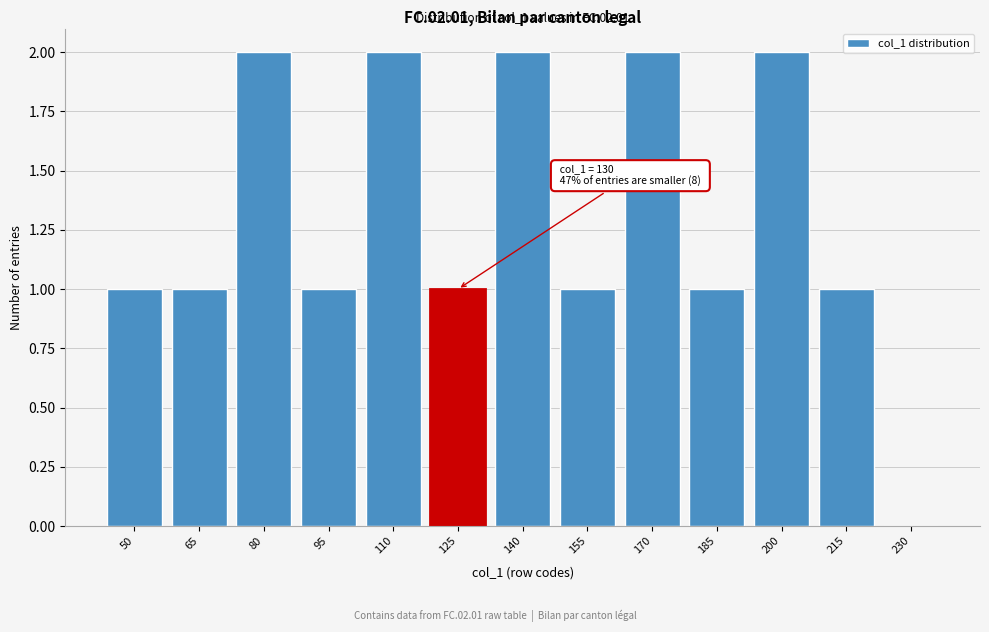

Reading left to right, extract all data points from this chart.

50=1	65=1	80=2	95=1	110=2	125=1	140=2	155=1	170=2	185=1	200=2	215=1	230=0